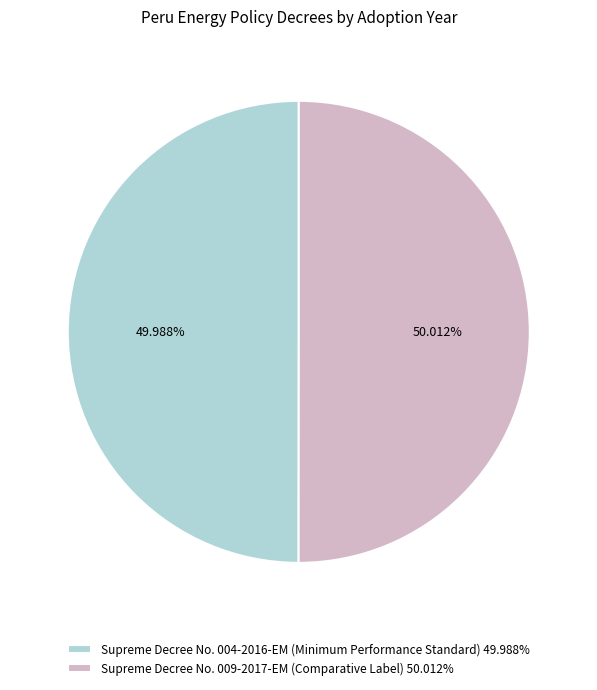

What is the ratio of the value at Supreme Decree No. 009-2017-EM (Comparative Label) 50.012% to the value at Supreme Decree No. 004-2016-EM (Minimum Performance Standard) 49.988%?

1.0